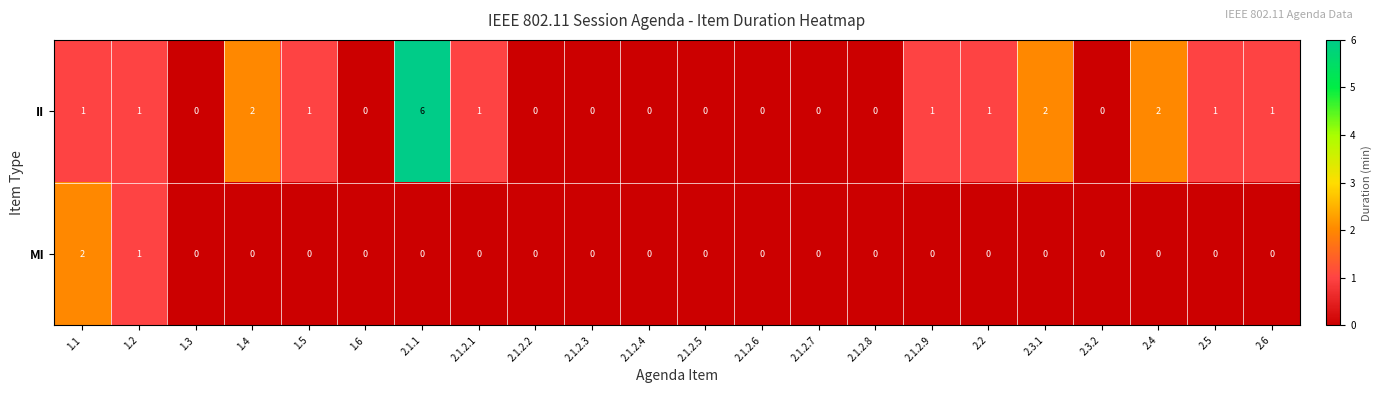

Which series has the largest range (max minus min)?

II